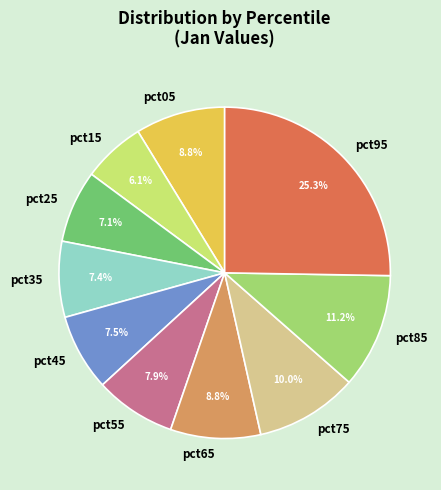

To the nearest percent, what is the difference between the largest and smallest slice percentages?

19%